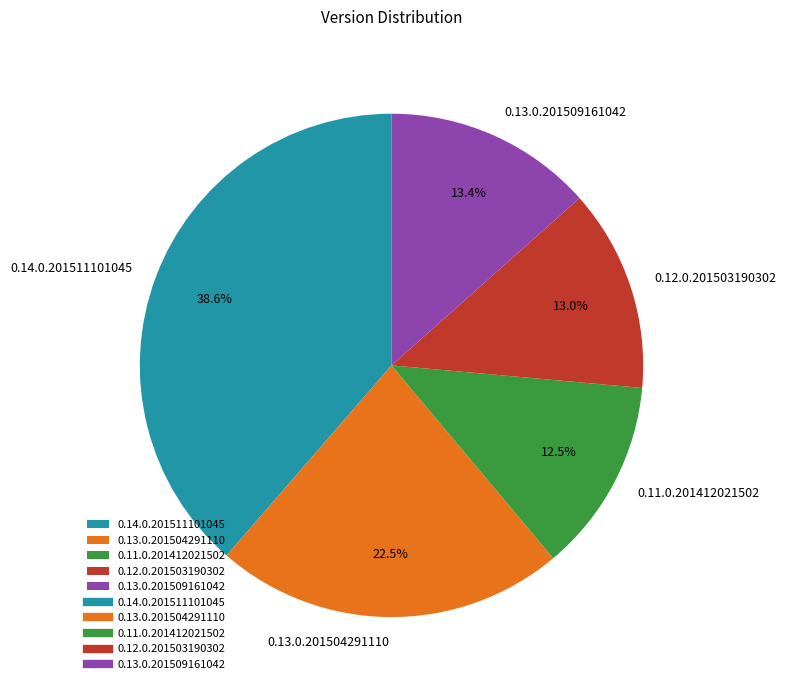

What percentage is the 0.13.0.201509161042 slice, to the nearest percent?

13%